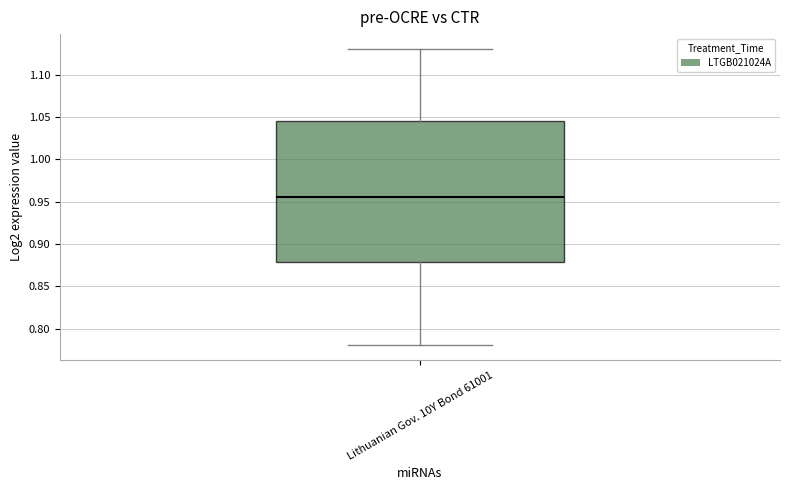

Where is the upper edge of the box for Lithuanian Gov. 10Y Bond 61001 on the y-axis? The values are not printed on the chart, so give them approximately, as read against the axis.

1.045